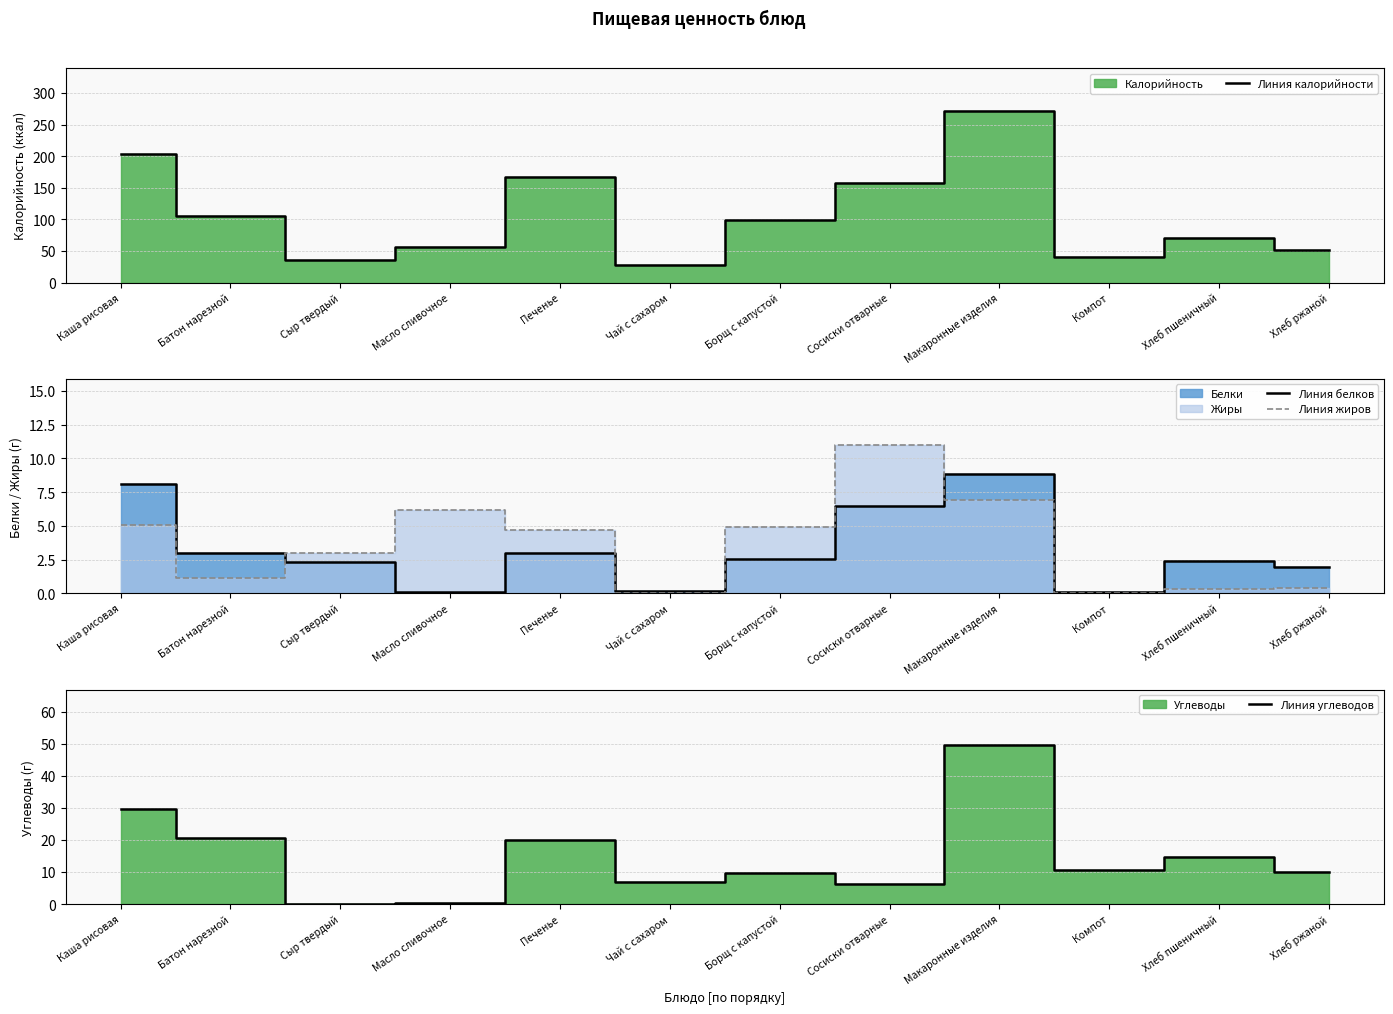

Is the value of Линия углеводов at Батон нарезной greater than the value of Линия калорийности at Борщ с капустой?

No